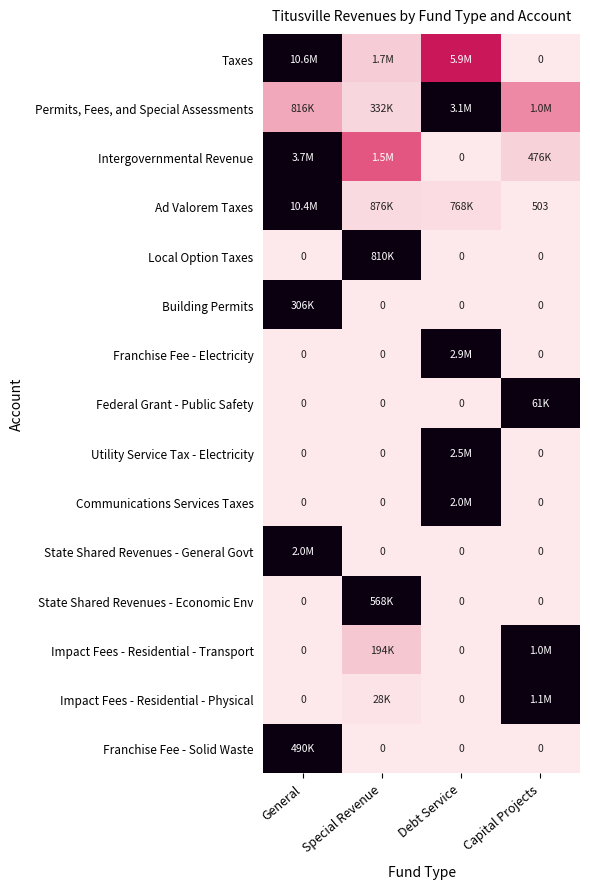

True or false: Franchise Fee - Solid Waste has a value of 0.0 at Special Revenue.

True